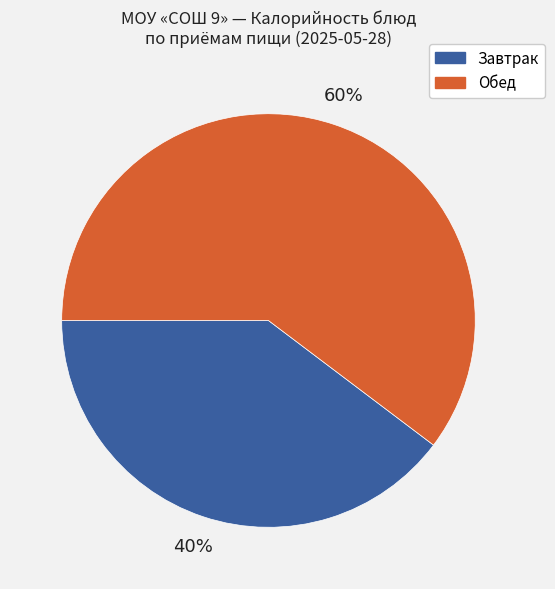

Does any single category account for the majority?

Yes